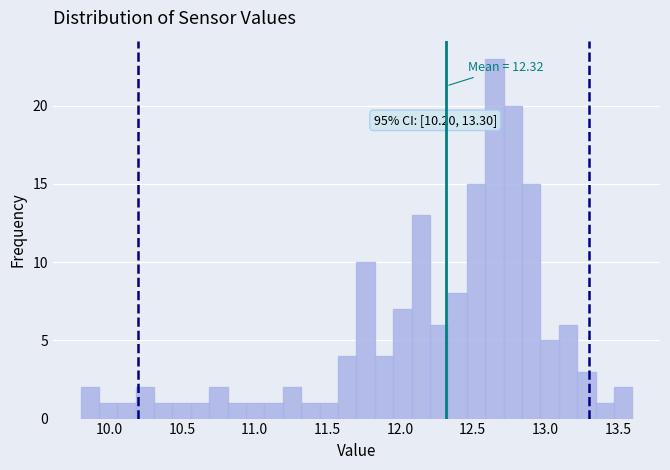

Read against the x-axis, roughly where is the centre of the tallest bar?

12.65